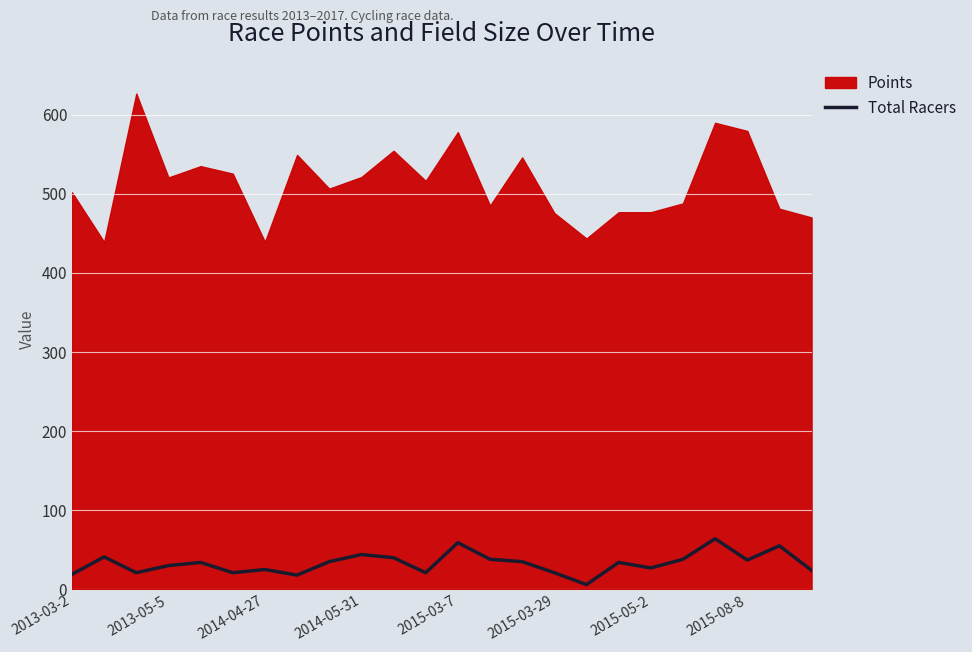

Count the number of values greater than 34.

11